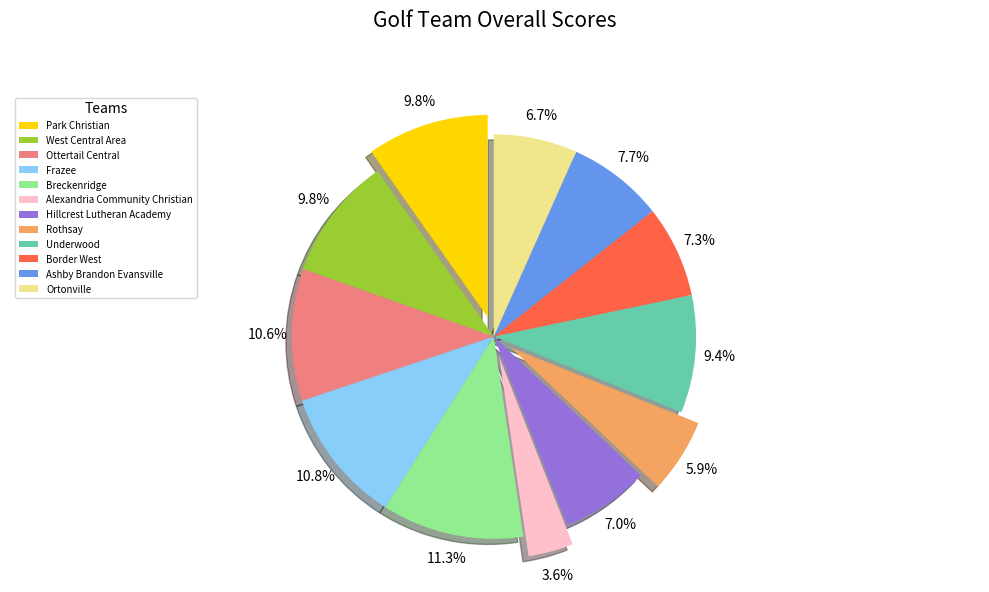

What is the largest slice in the pie chart?

Breckenridge